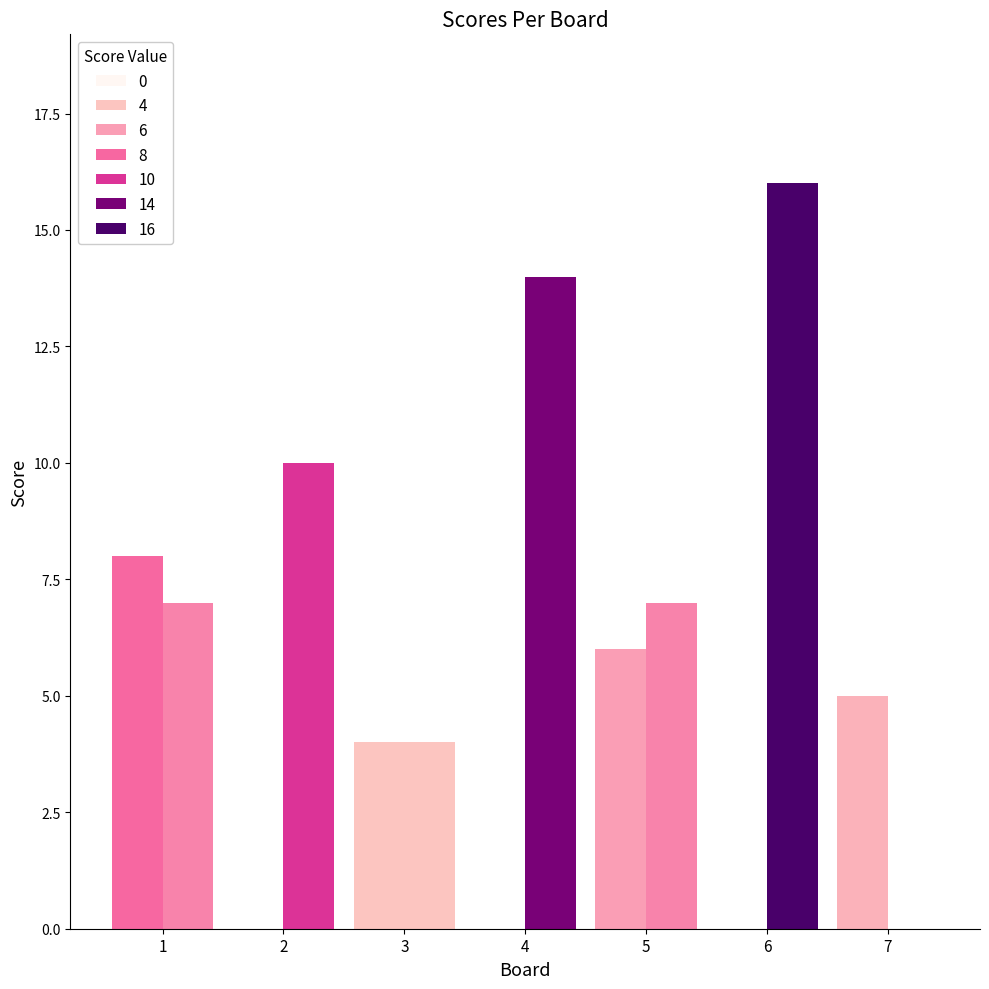

True or false: Score 1 has a value of 5 at 7.

True